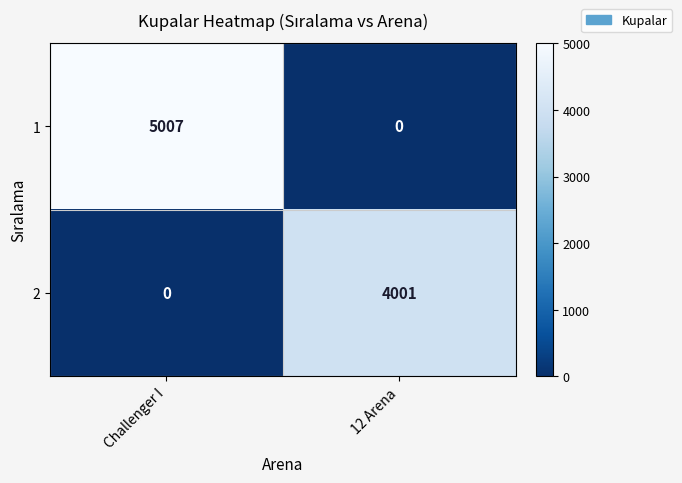

At which category is the sum across all series the highest?

Challenger I